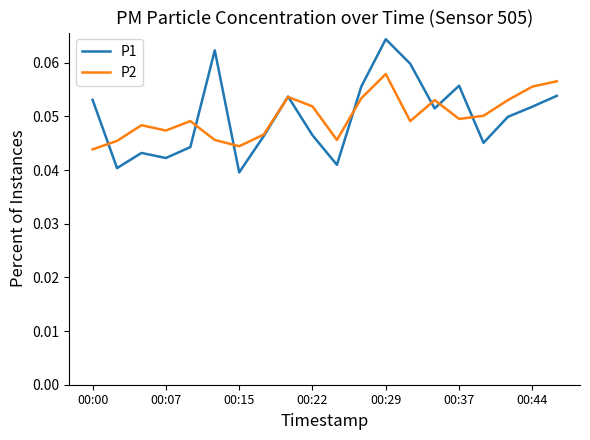

Which series ends up on top after the final intersection of P2 and P1?

P2